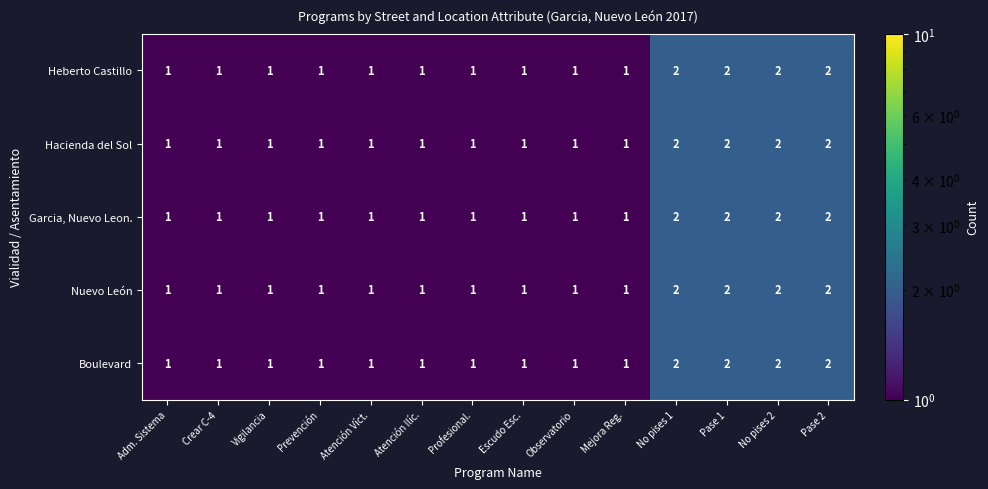

The Garcia, Nuevo Leon. series shows 0 at Escudo Esc.. True or false?

False